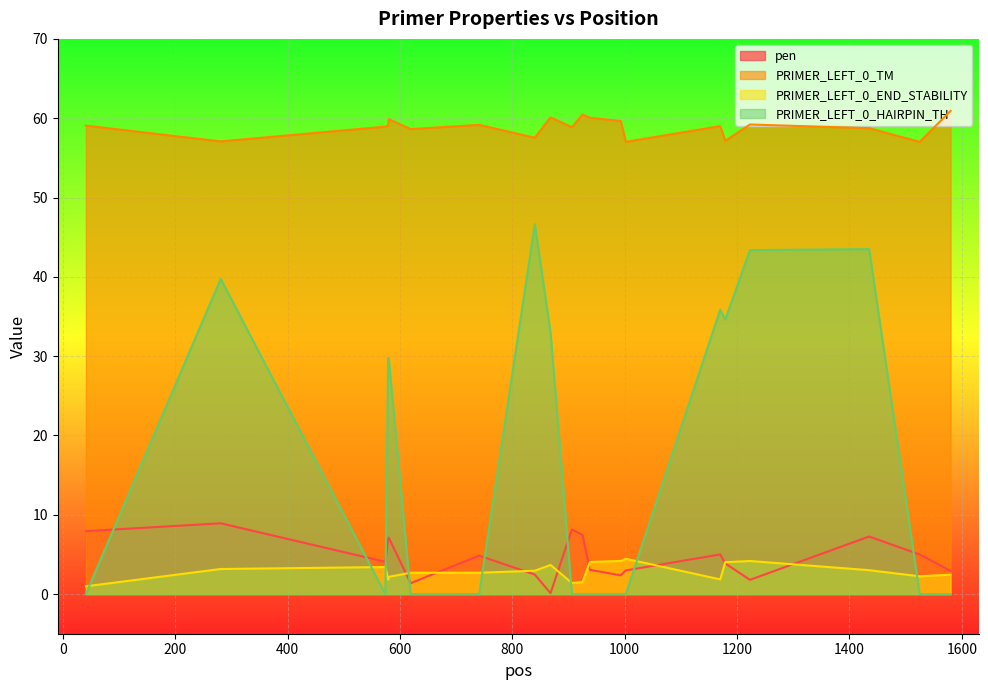

Which series has the widest spread of values?

PRIMER_LEFT_0_HAIRPIN_TH